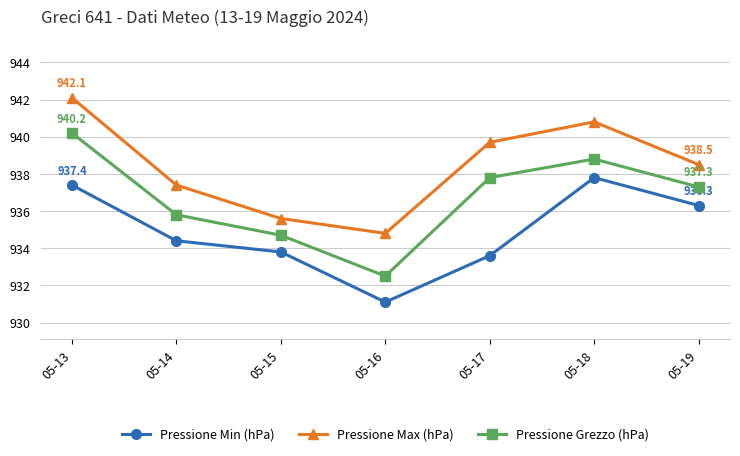

Rank the series by their maximum value, from lowest to highest.

Pressione Min (hPa), Pressione Grezzo (hPa), Pressione Max (hPa)